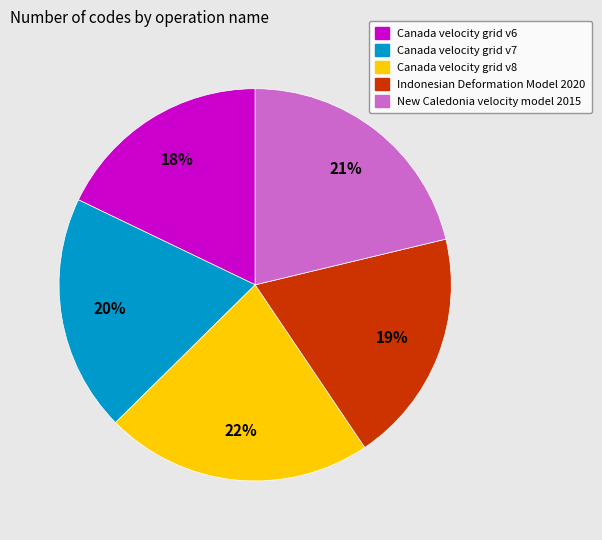

Is there a majority slice in this chart?

No